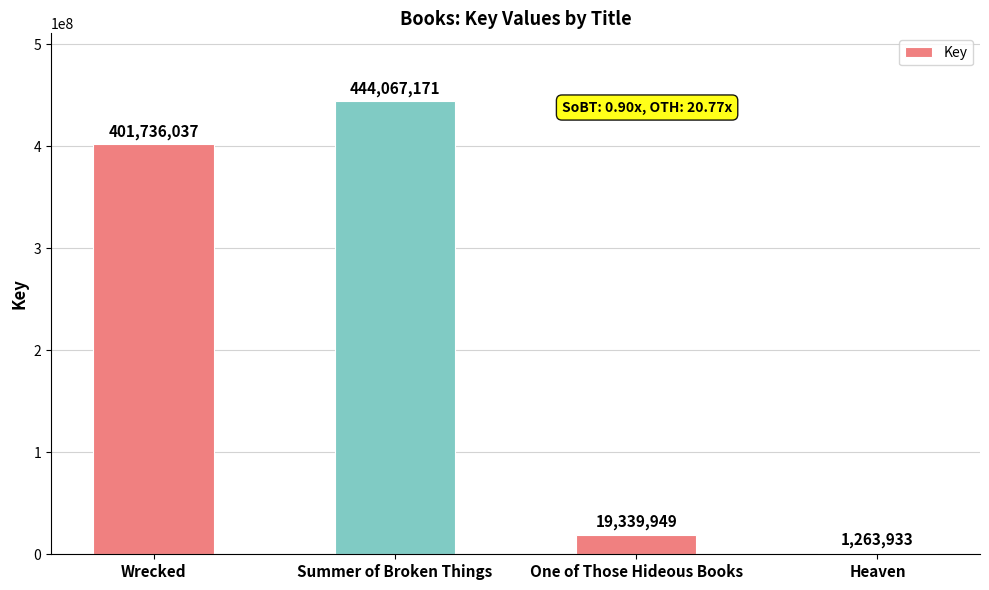

Count the number of categories in the chart.

4